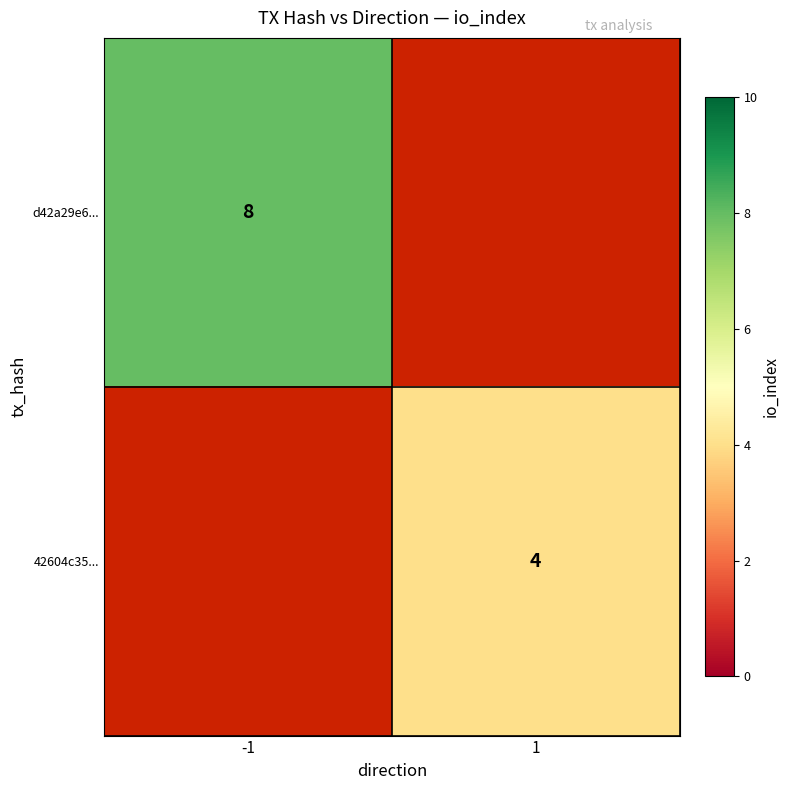

The value of 42604c35... at 1 is 4. True or false?

True